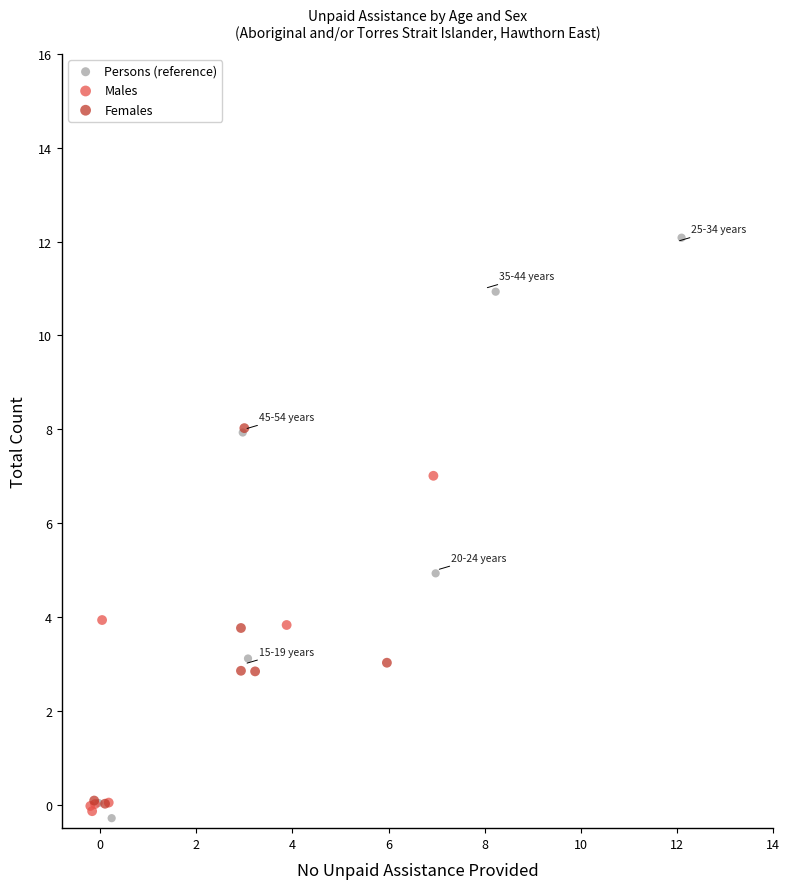

Which series reaches the minimum Y coordinate?

Persons (reference)